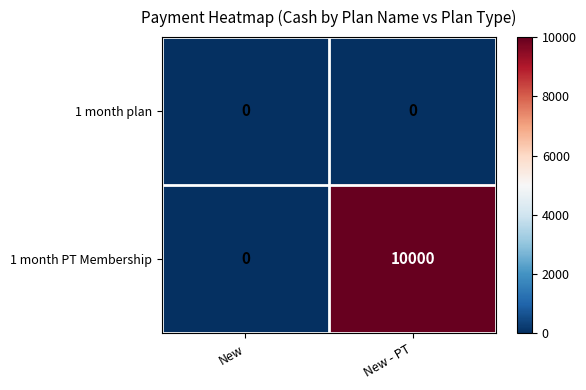

The 1 month PT Membership series shows 17910 at New - PT. True or false?

False